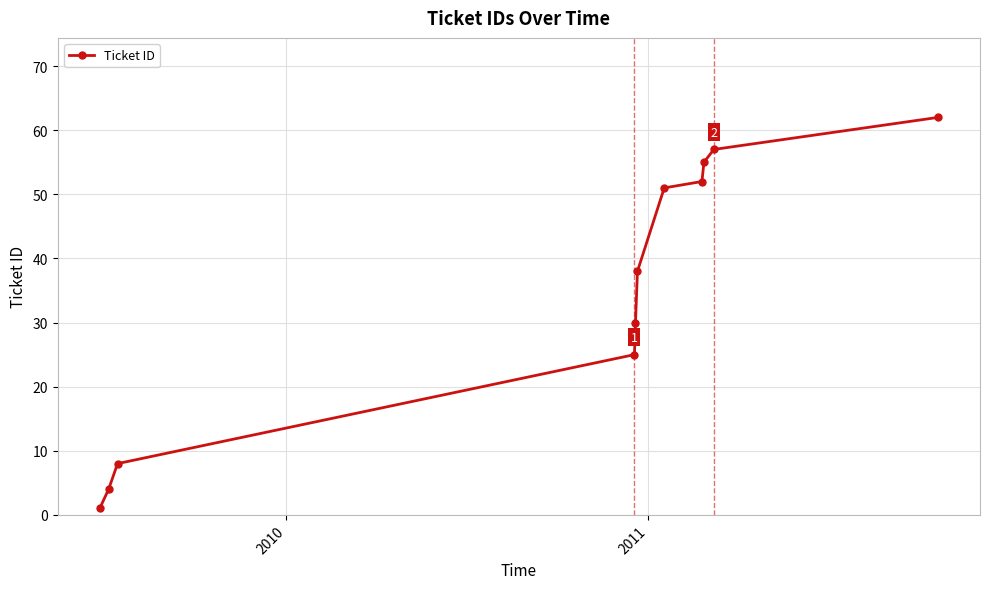

What is the value of the 3rd point from the left?

8